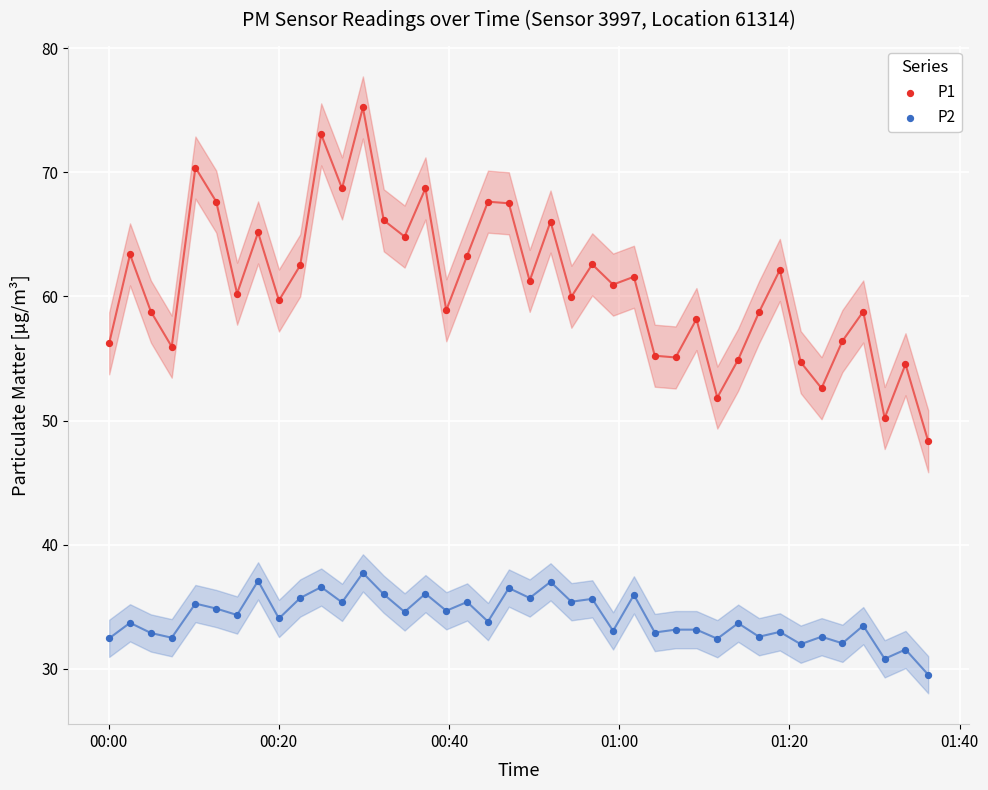

Which series reaches the maximum Y coordinate?

P1